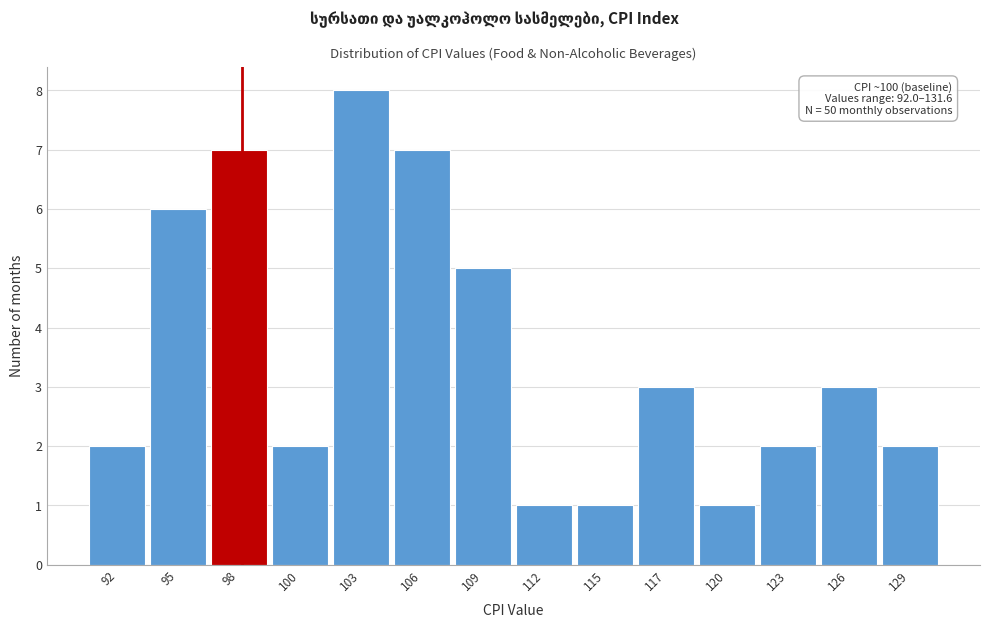

Reading left to right, list all the values displayed in this chart.

2	6	7	2	8	7	5	1	1	3	1	2	3	2